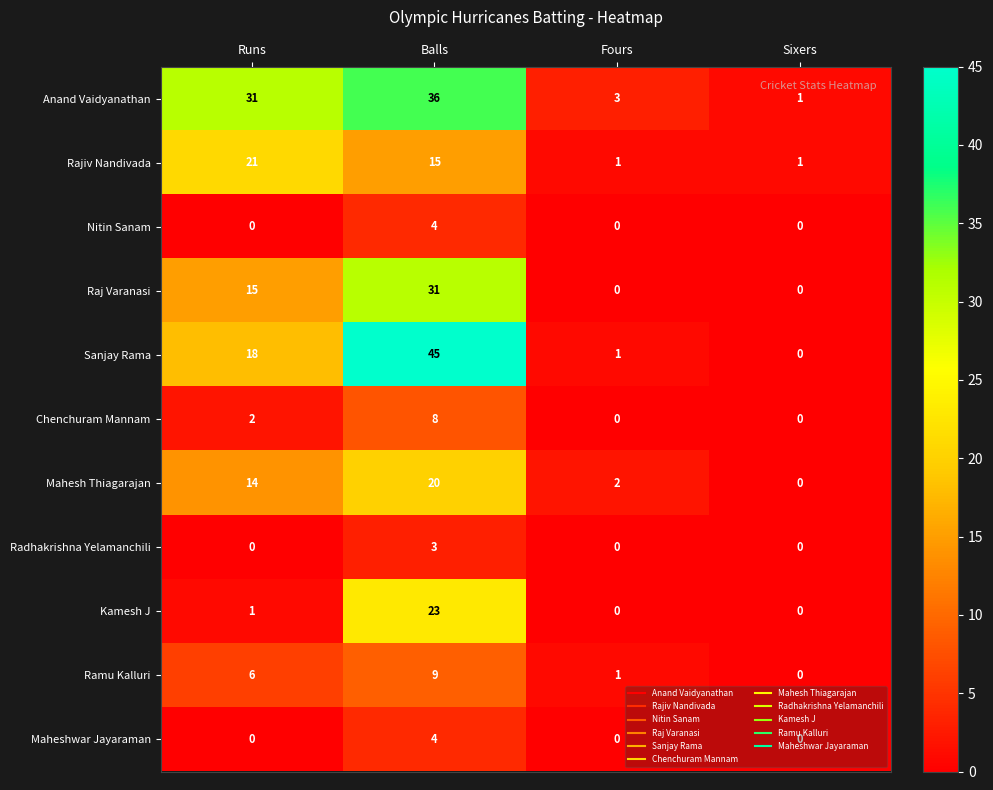

Between Runs and Fours, which series saw the biggest shift?

Anand Vaidyanathan